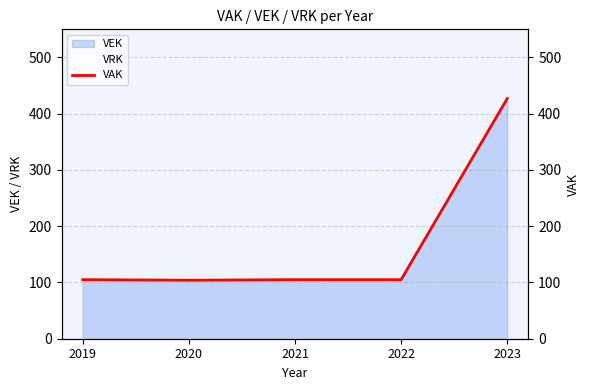

How many categories are shown in the chart?

5